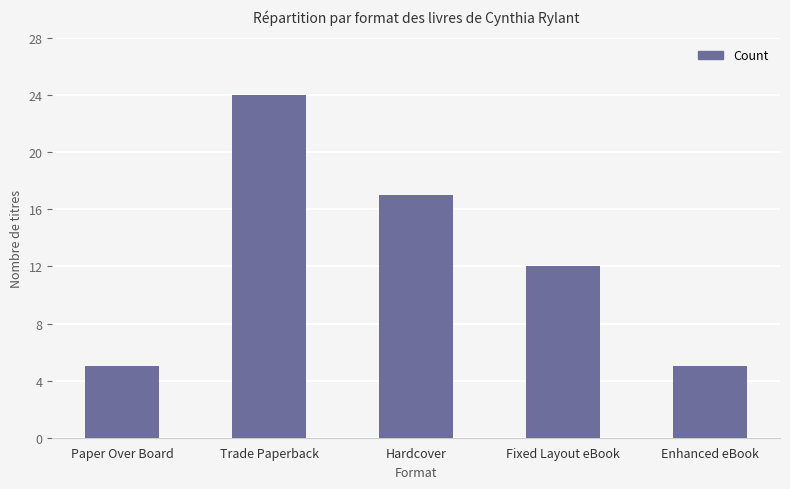

What is the greatest value displayed?

24